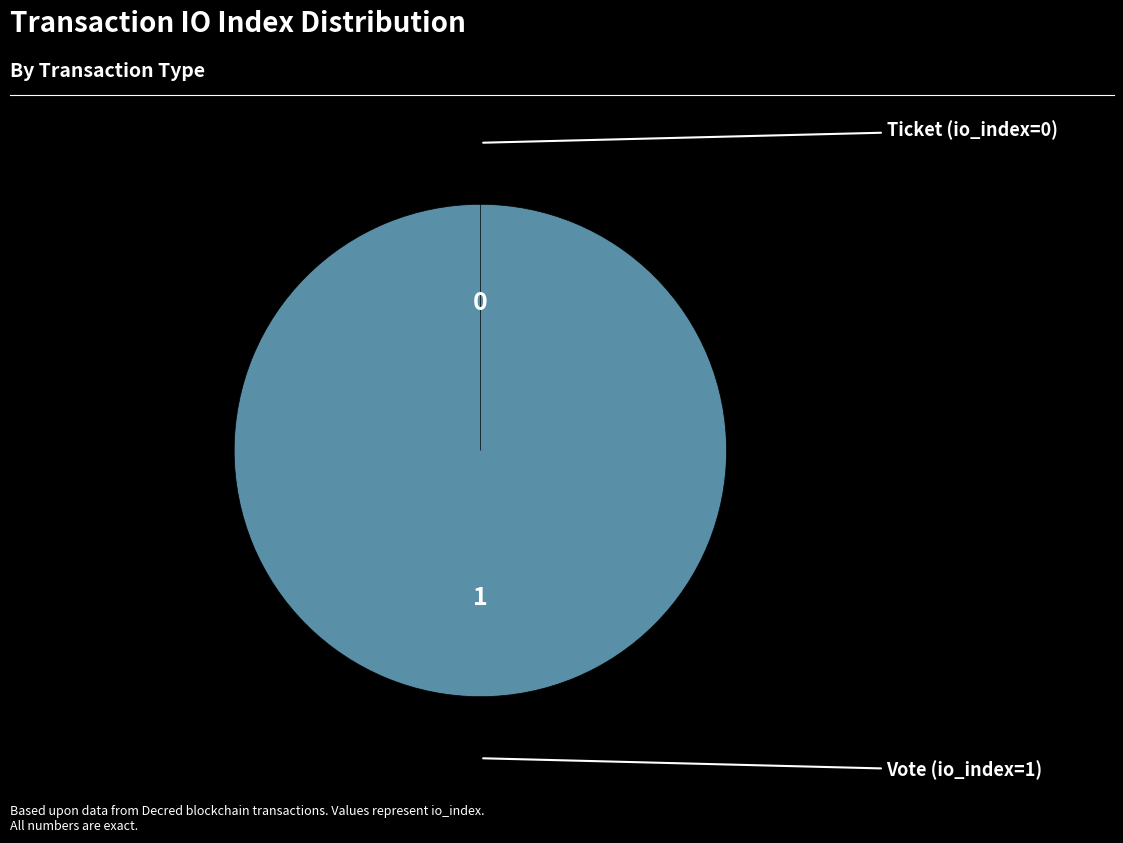

What percentage do Ticket (io_index=0) and Vote (io_index=1) together represent?

100.0%